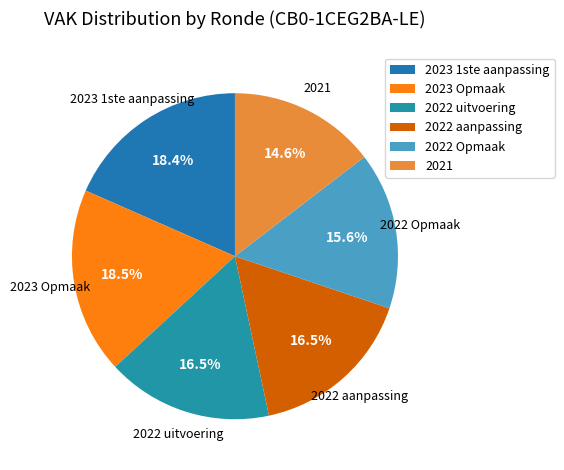

To the nearest percent, what is the combined percentage of 2023 1ste aanpassing and 2021?

33%